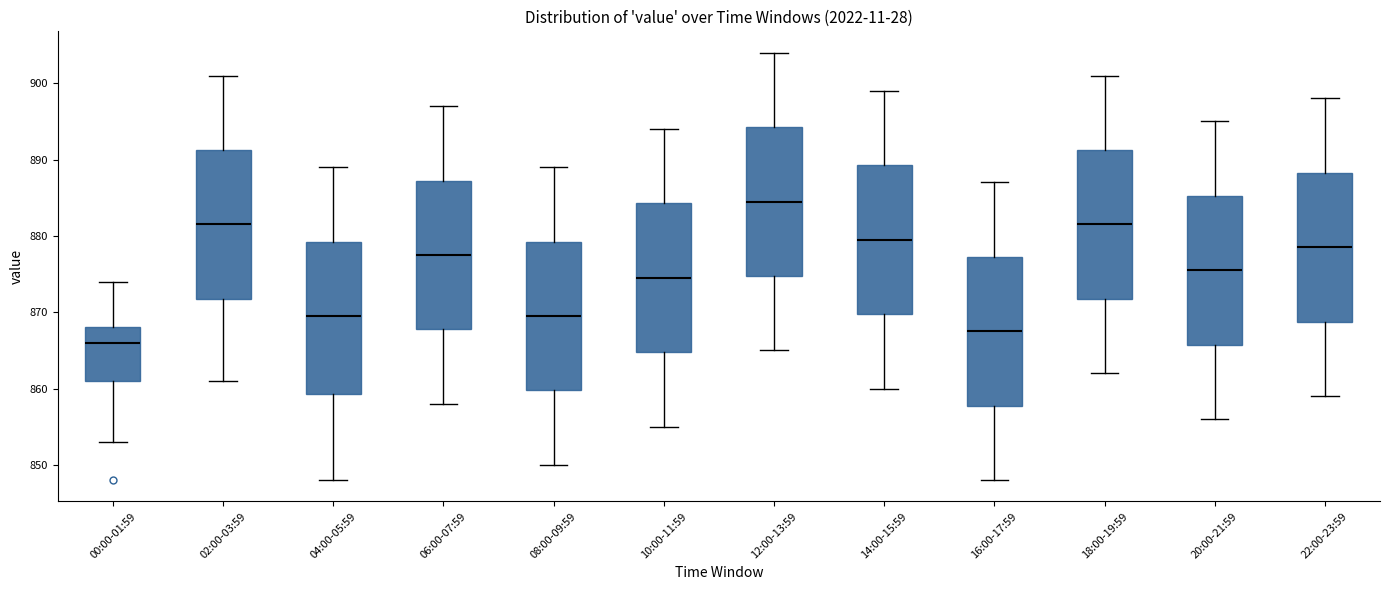

Which box has the lowest median line?

00:00-01:59